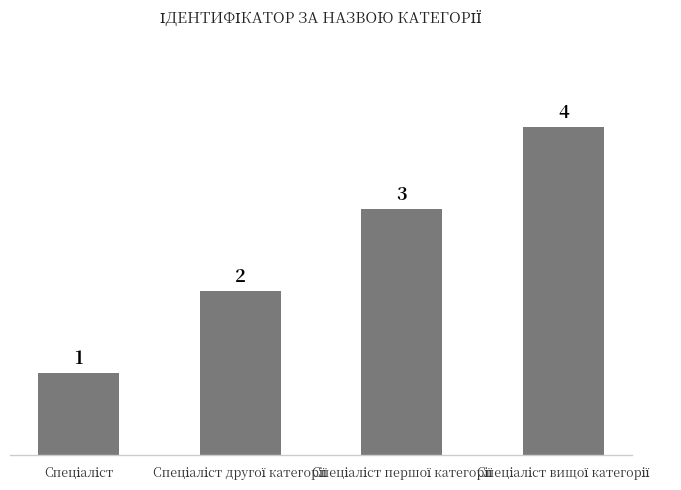

What is the sum of all values?

10